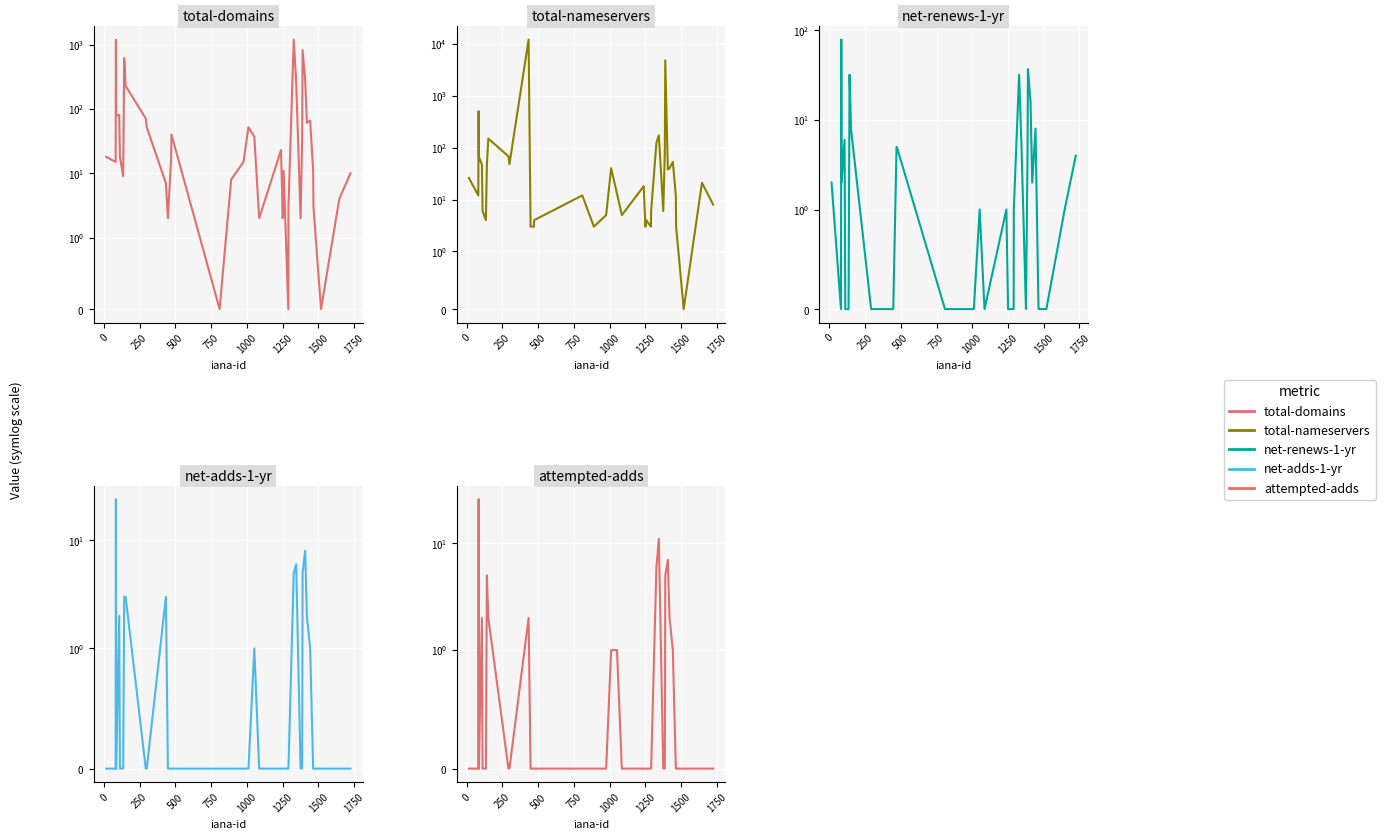

At how many categories does at least one series exceed 10281?

1